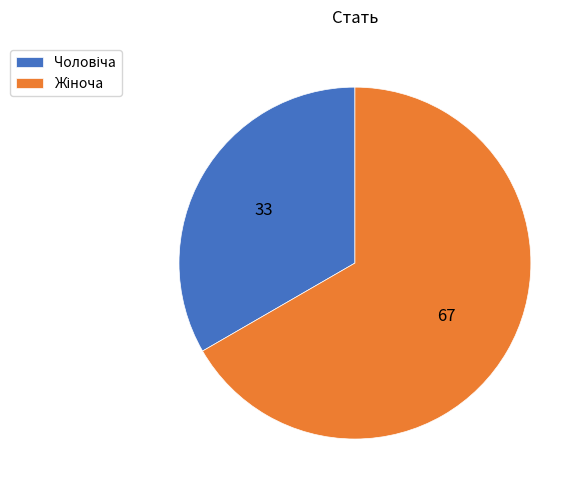

Approximately how many times larger is the value at Чоловіча compared to Жіноча?

0.5